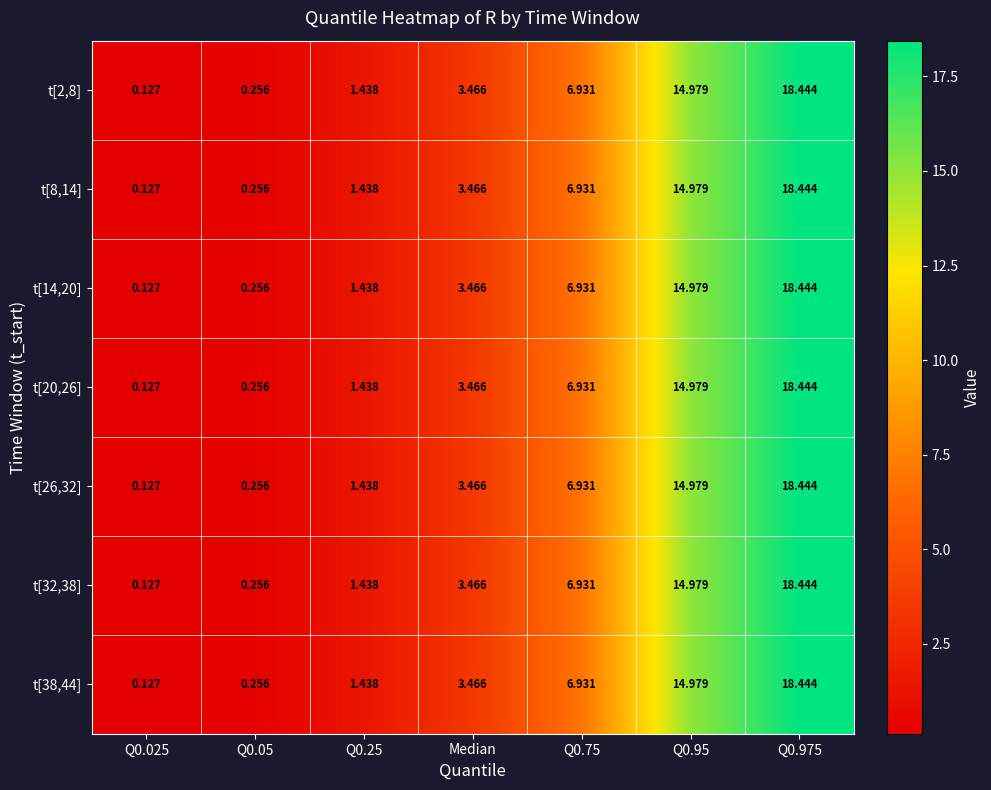

Is the value of t[26,32] at Q0.95 greater than the value of t[32,38] at Q0.75?

Yes